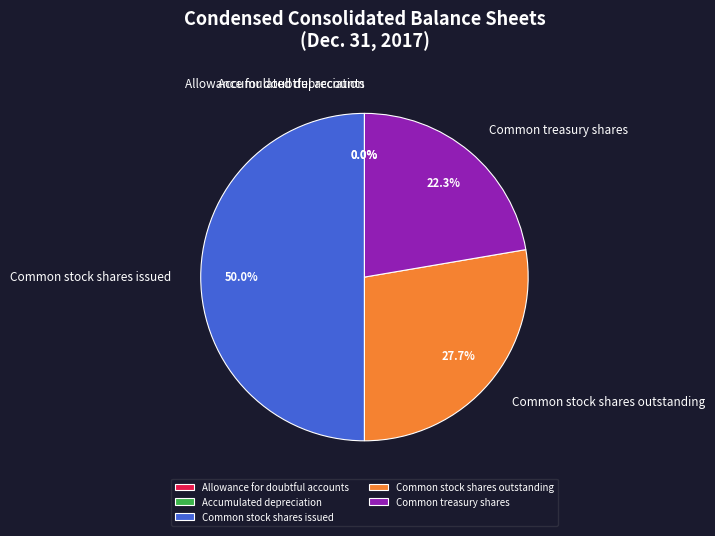

Which slice is the largest?

Common stock shares issued